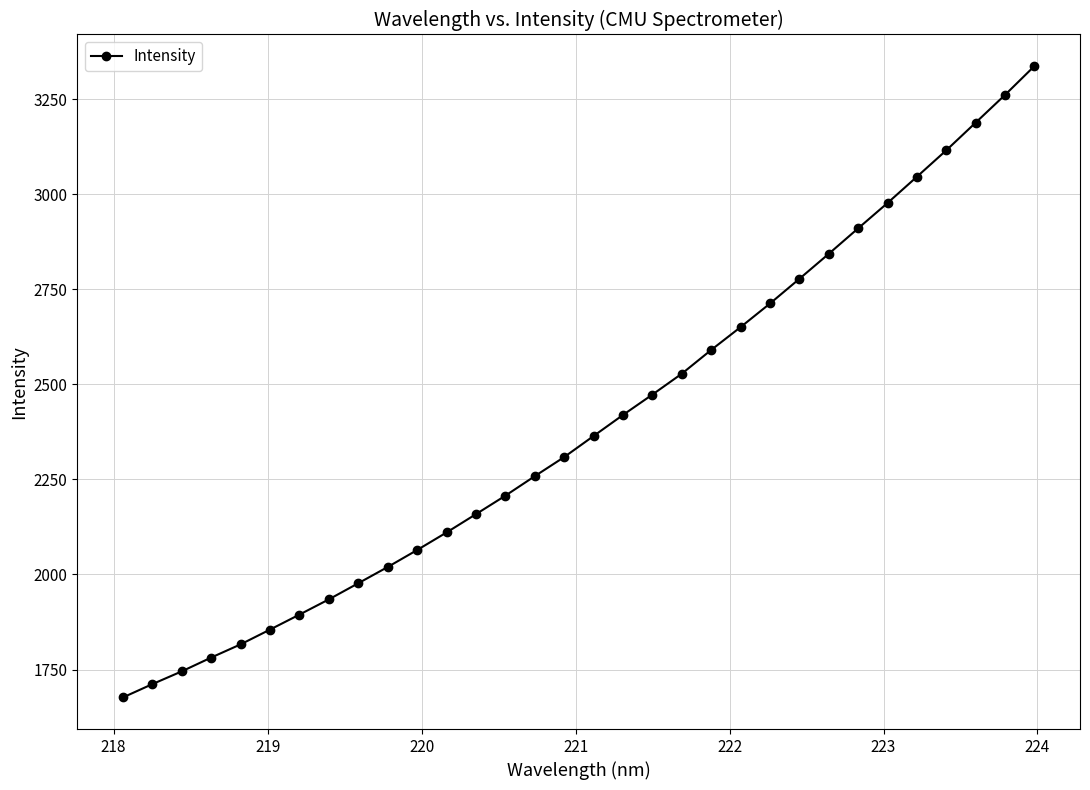

What is the sum of all values?

76716.0